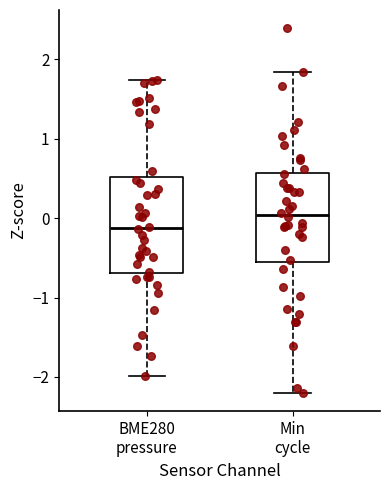

Where does the upper whisker of the box for Min cycle end on the y-axis? The values are not printed on the chart, so give them approximately, as read against the axis.

1.8